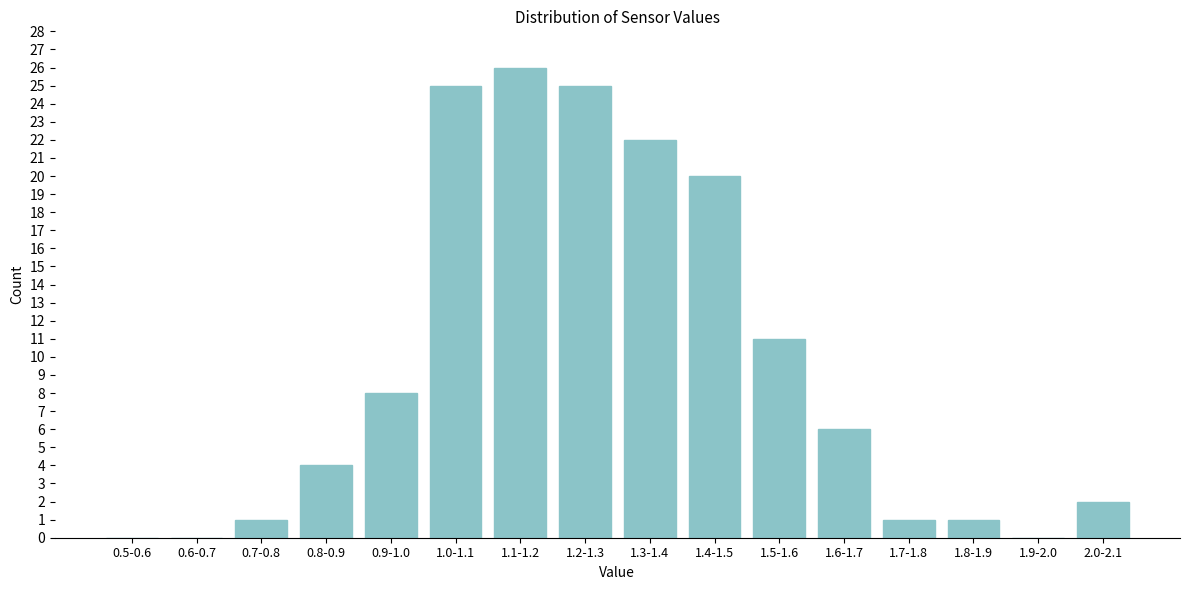

Reading right to left, extract all data points from this chart.

2.0-2.1=2	1.9-2.0=0	1.8-1.9=1	1.7-1.8=1	1.6-1.7=6	1.5-1.6=11	1.4-1.5=20	1.3-1.4=22	1.2-1.3=25	1.1-1.2=26	1.0-1.1=25	0.9-1.0=8	0.8-0.9=4	0.7-0.8=1	0.6-0.7=0	0.5-0.6=0